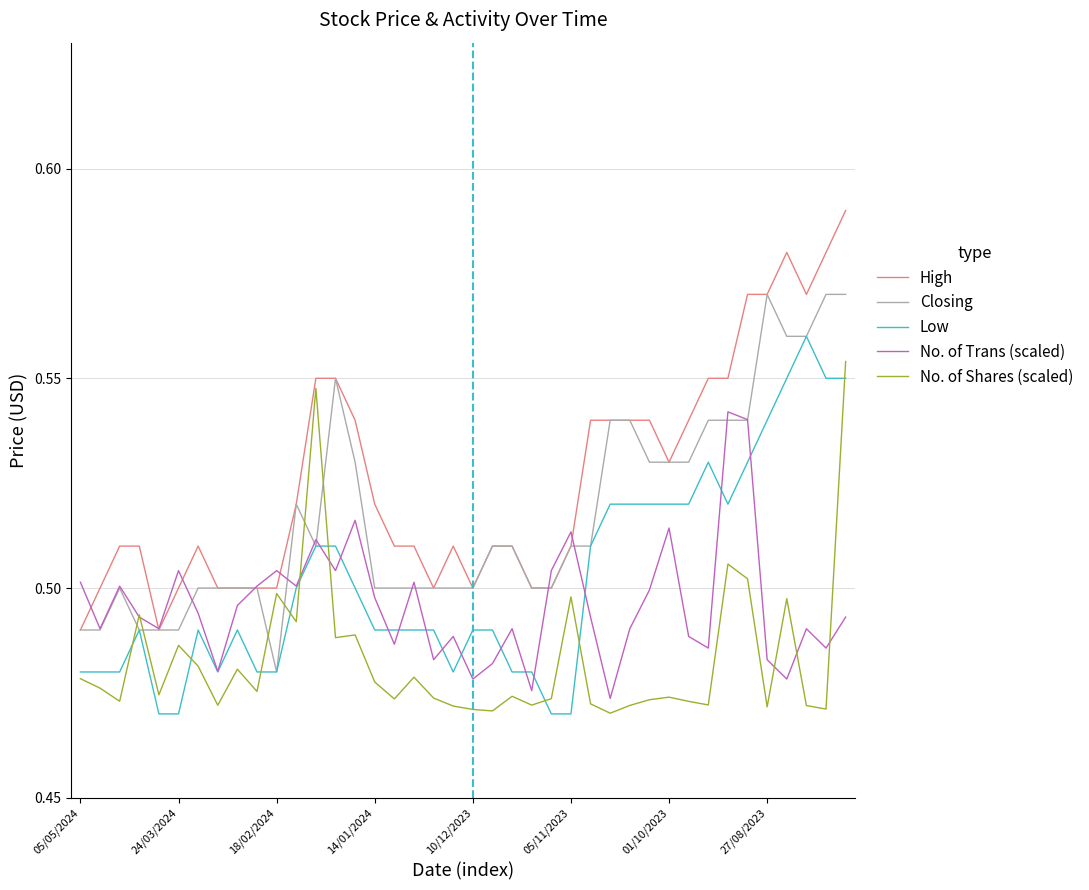

True or false: High and Low cross at least once.

False